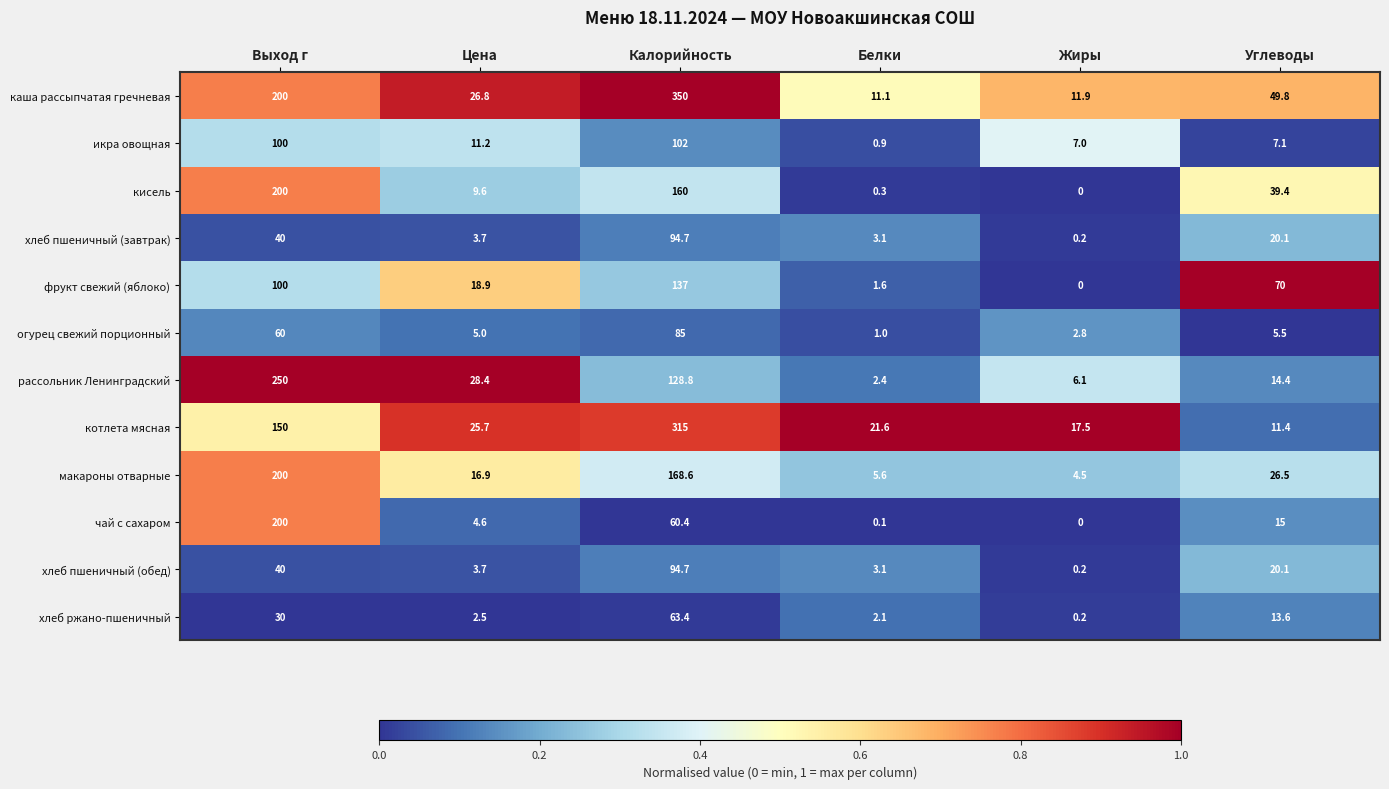

At which category is the sum across all series the highest?

Калорийность